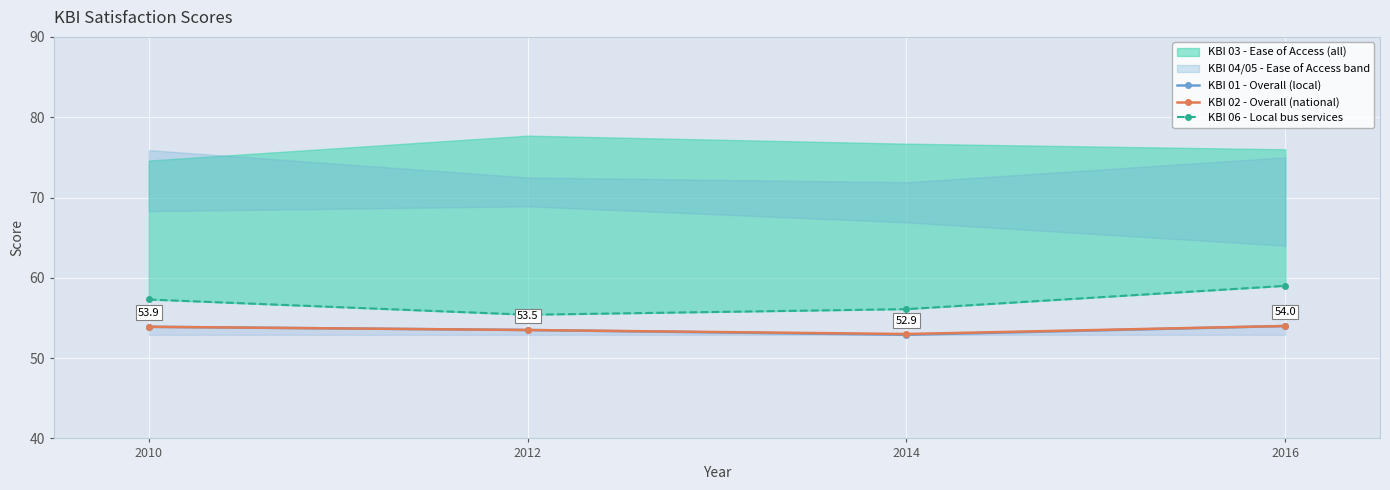

What is the minimum value shown in the chart?

52.9